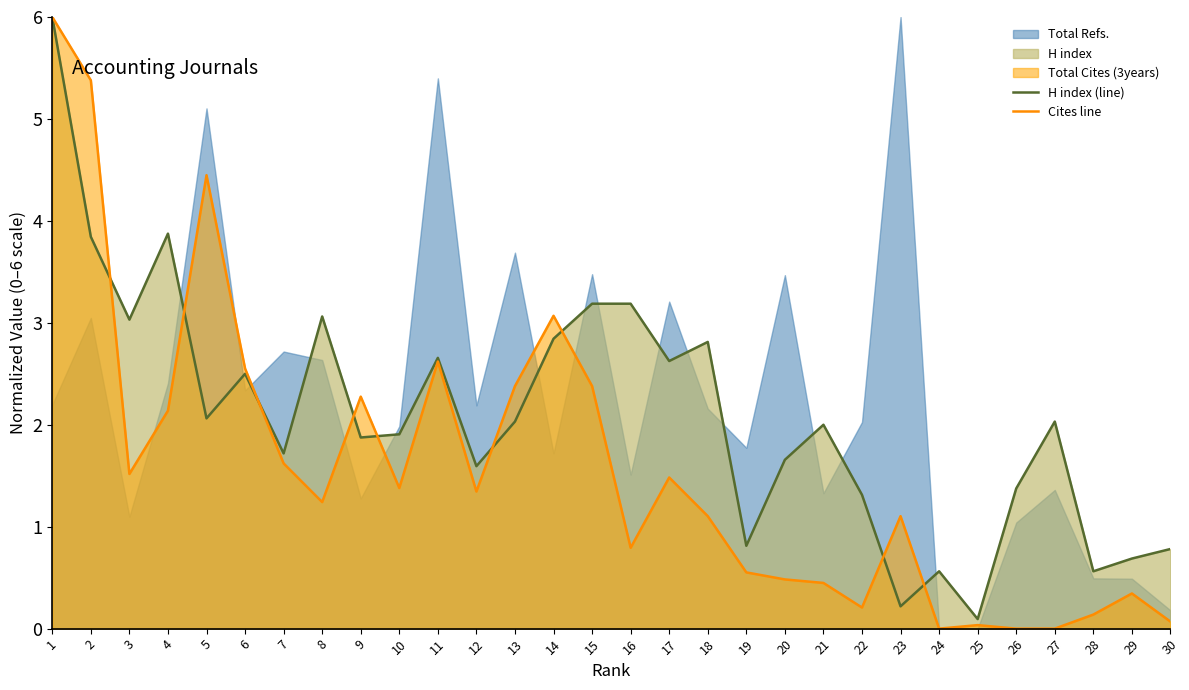

Where is the first local minimum for H index (line)?

3